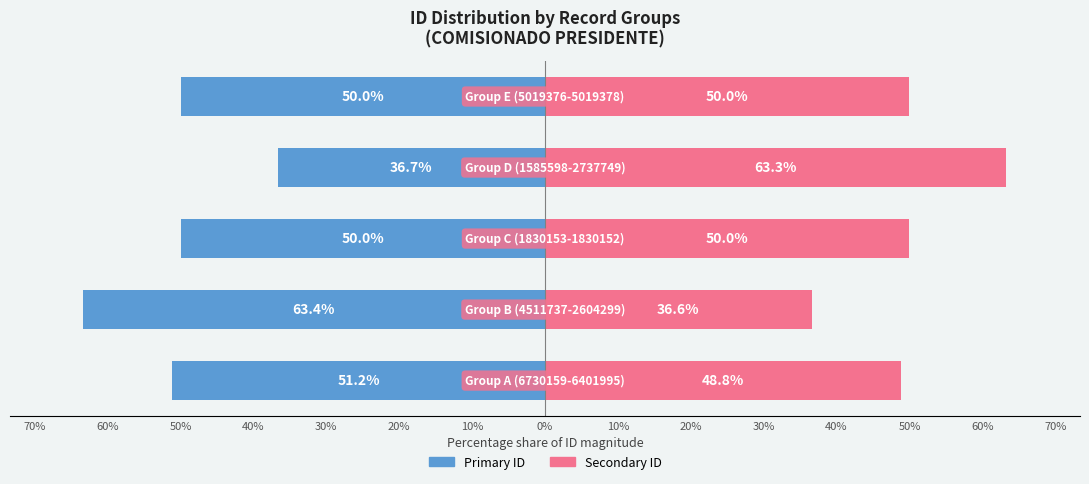

What is the sum of all Secondary ID values?

248.7